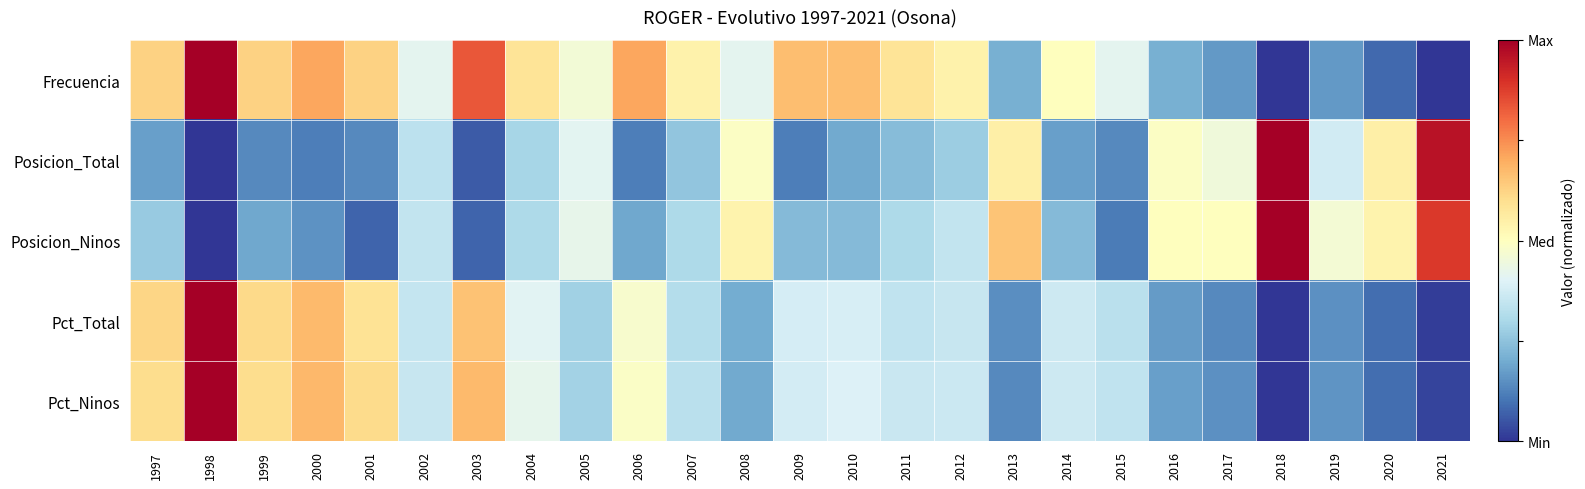

At which category is the sum across all series the highest?

1998